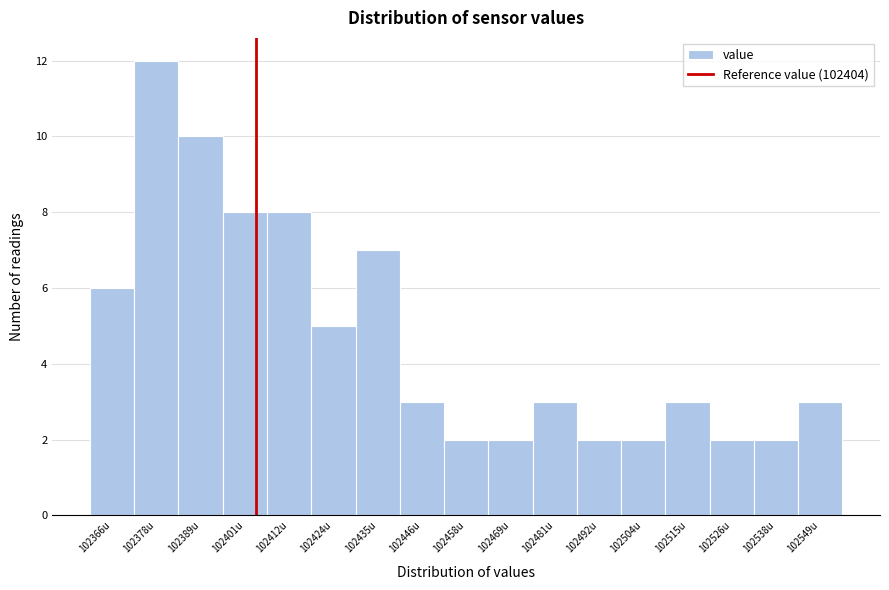

Over which range of the x-axis is the bar tallest?

102372 to 102384